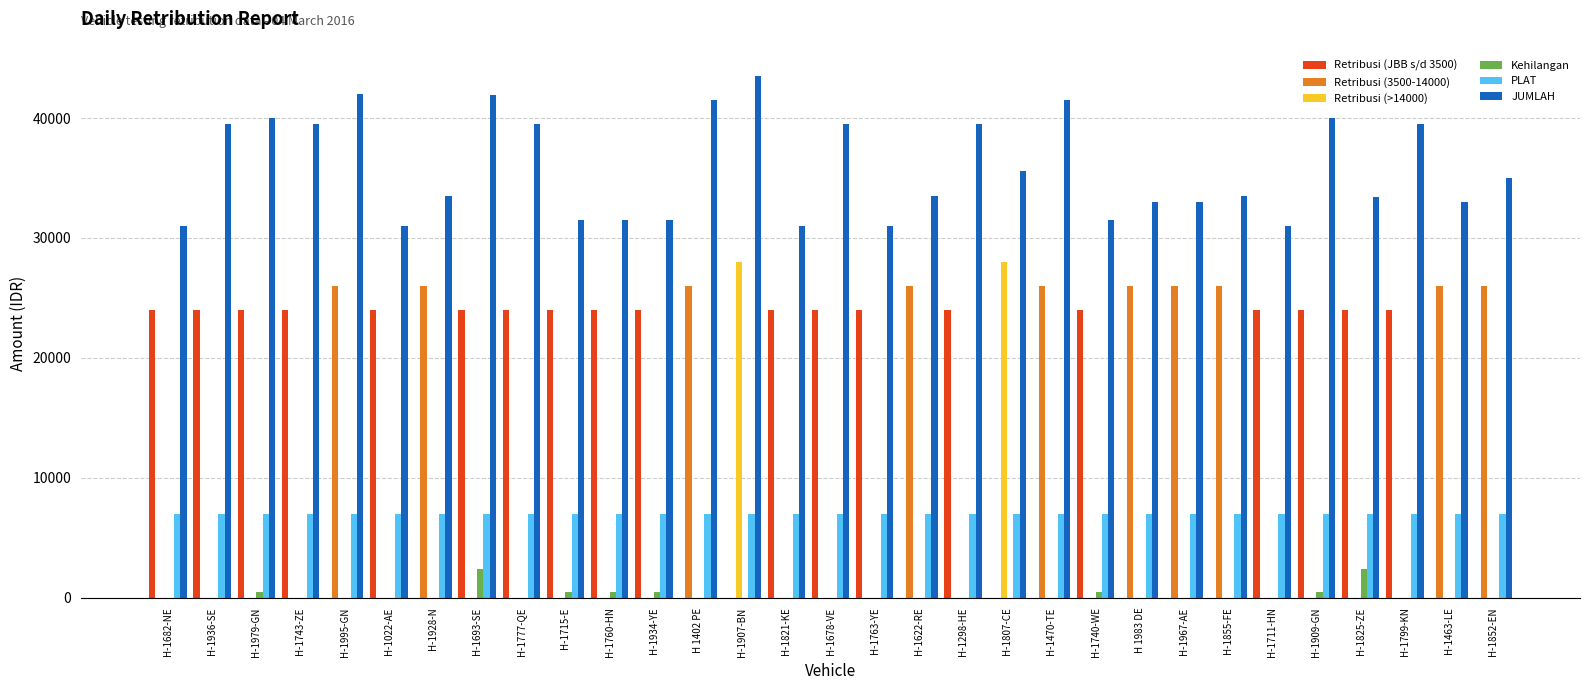

At which category is the sum across all series the highest?

H-1907-BN